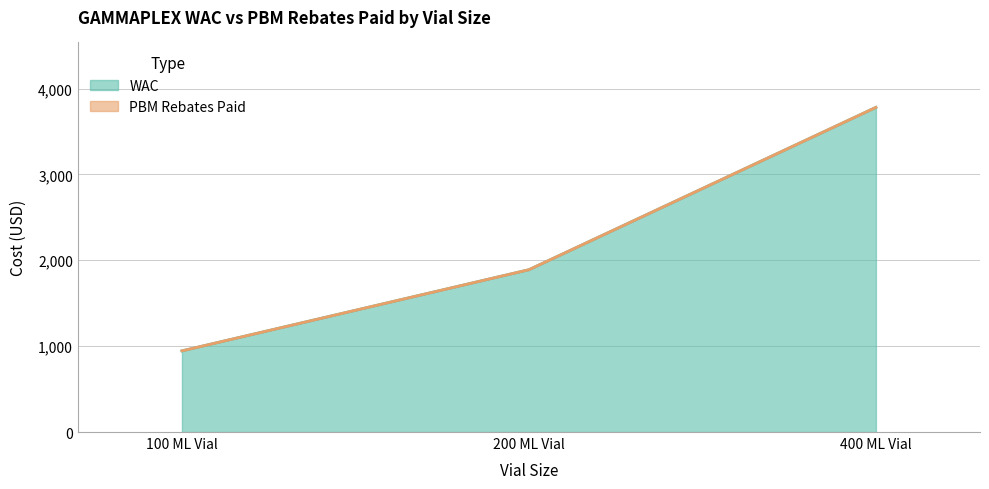

What is the difference between the maximum and minimum values?

2835.3